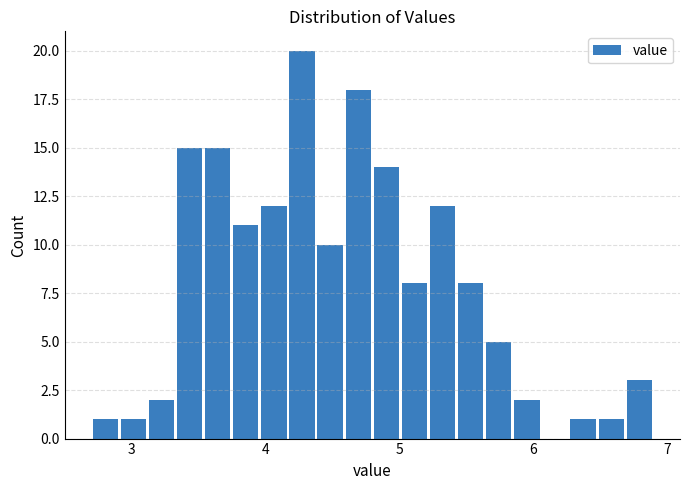

Read against the x-axis, roughly where is the centre of the tallest bar?

4.3